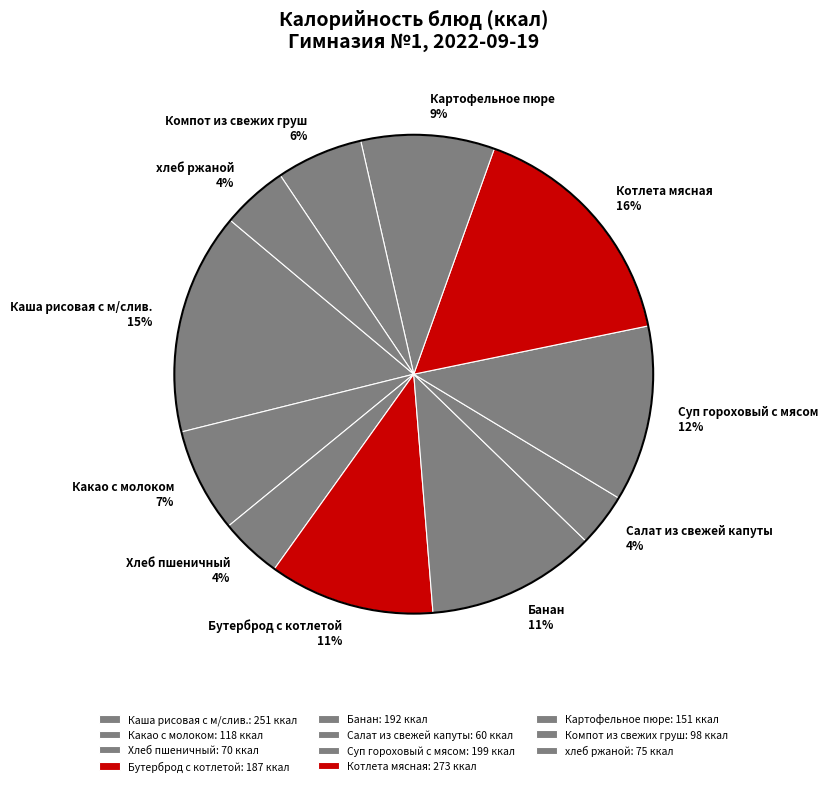

Approximately how many times larger is the value at Бутерброд с котлетой compared to Котлета мясная?

0.7